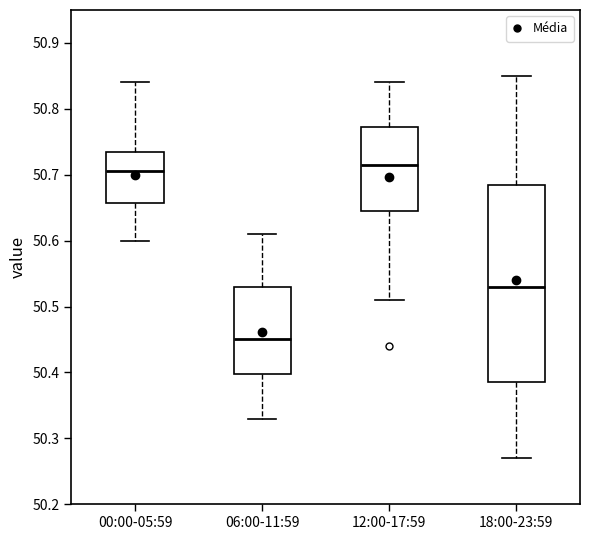

Where does the lower whisker of the box for 00:00-05:59 end on the y-axis? The values are not printed on the chart, so give them approximately, as read against the axis.

50.60